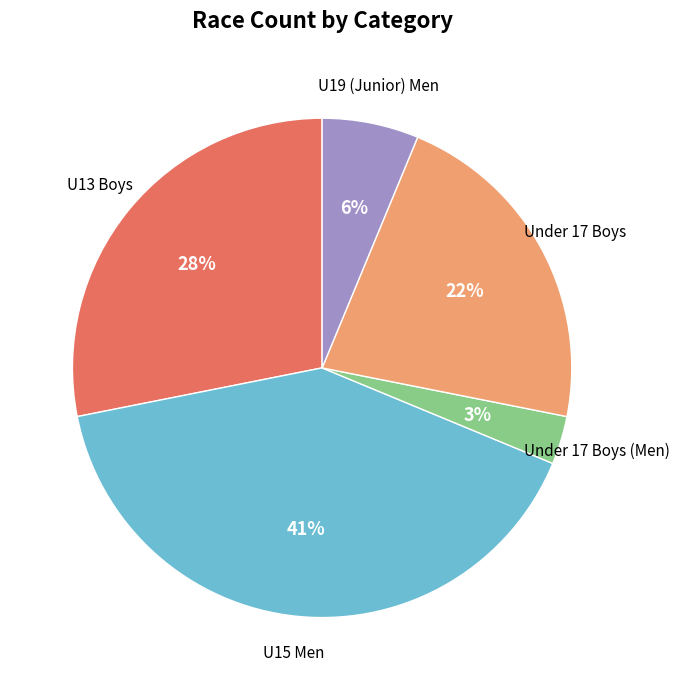

Count the number of slices in the pie.

5